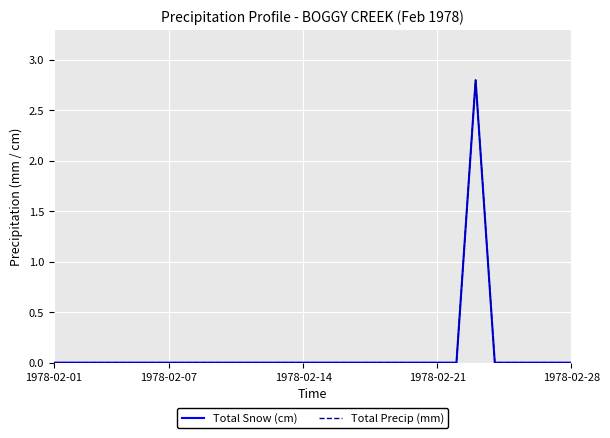

Which series has the largest total across all categories?

Total Snow (cm)